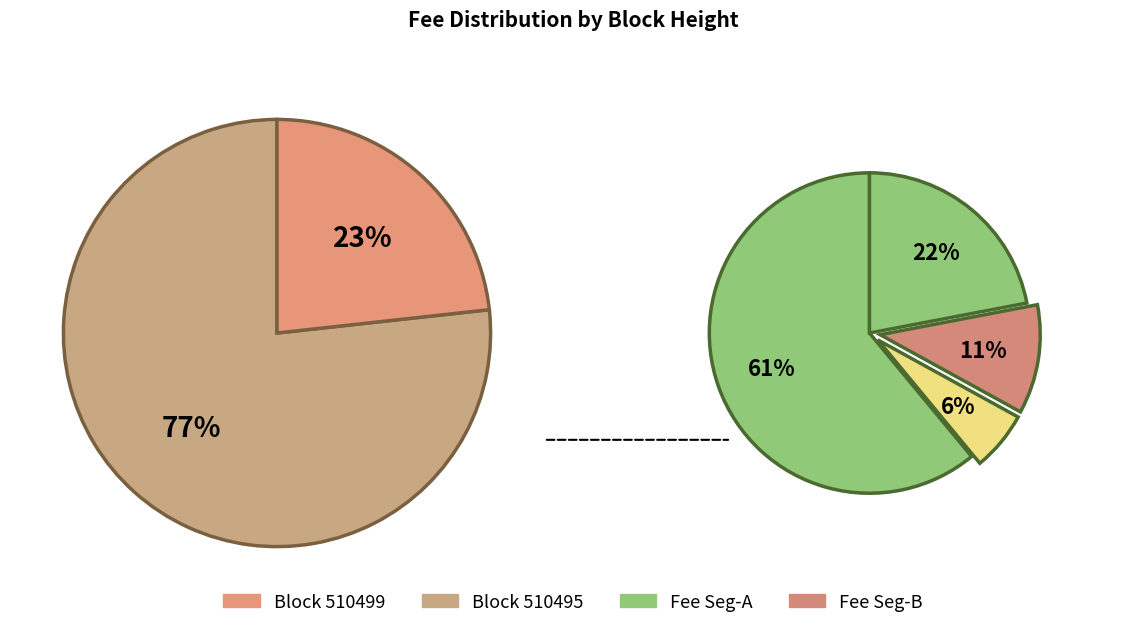

To the nearest percent, what is the average slice percentage?

50%